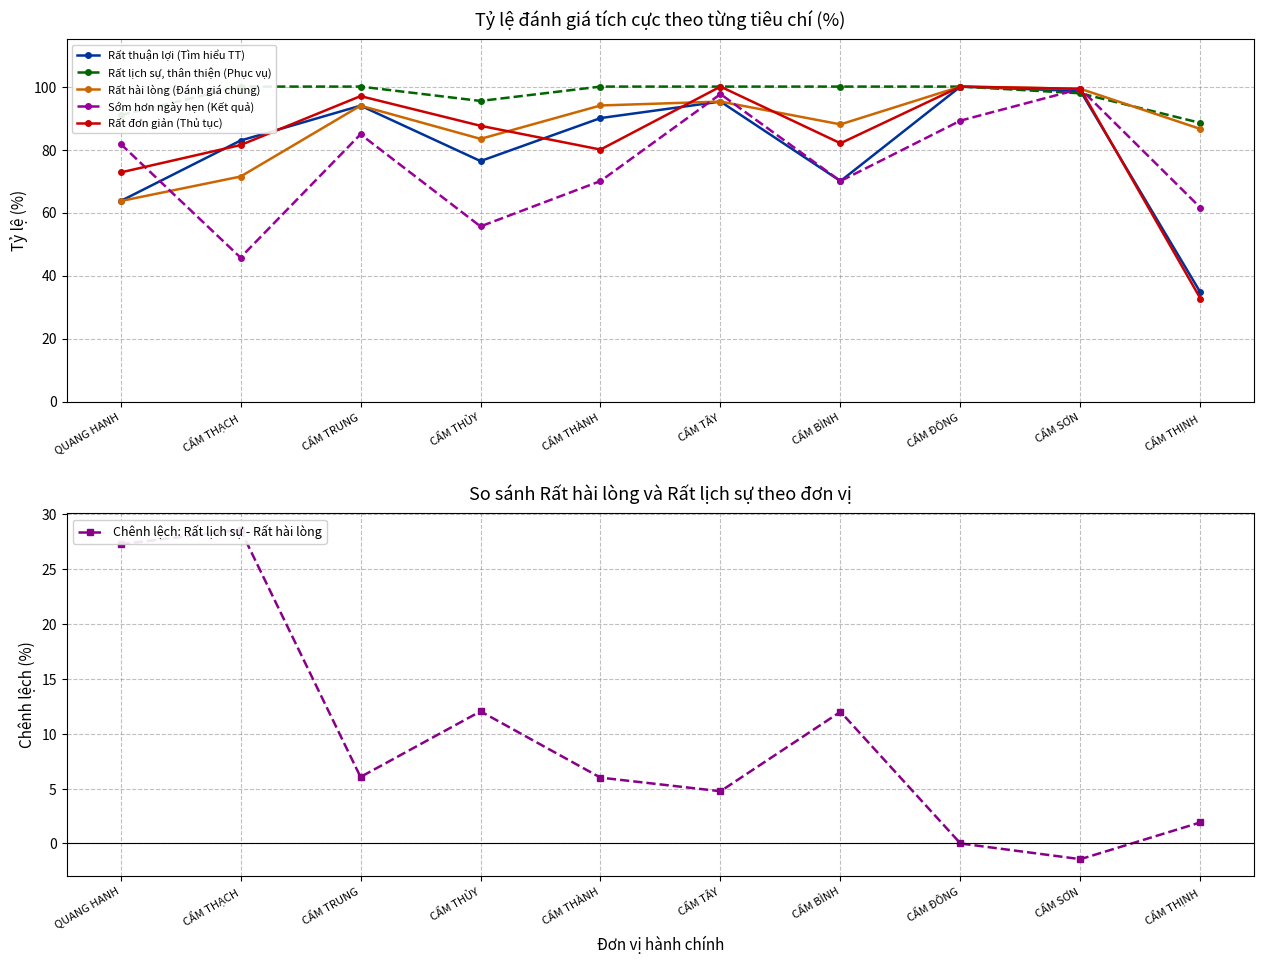

How many interior local valleys does the Chênh lệch: Rất lịch sự - Rất hài lòng series have?

3